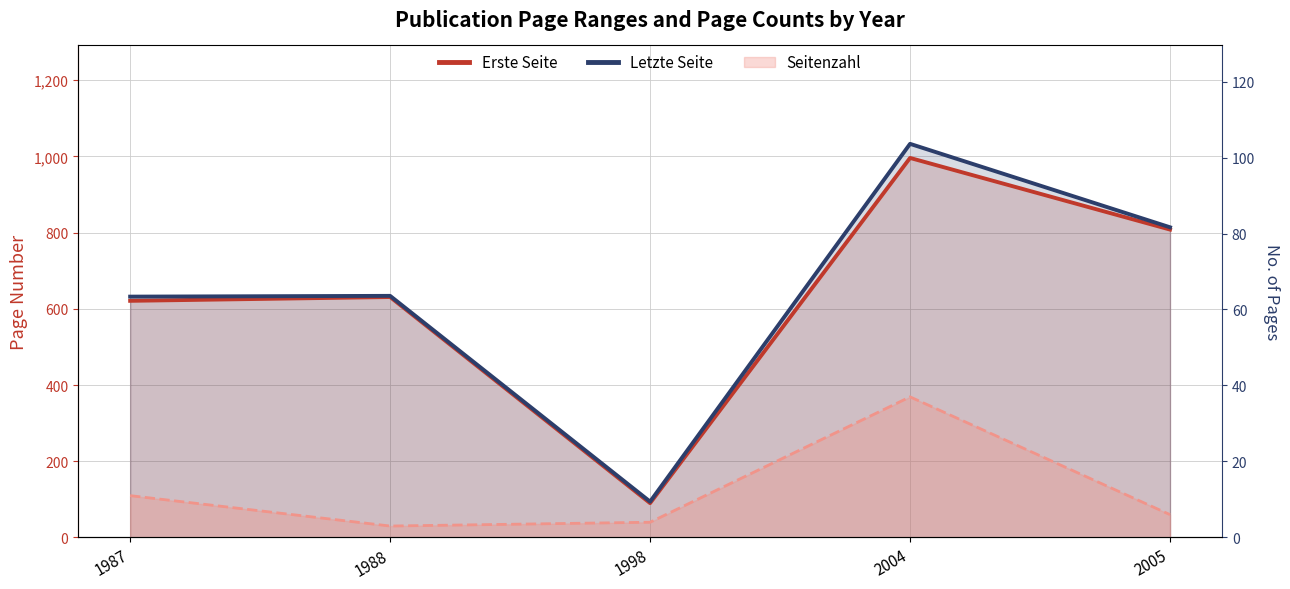

What is the value of the Letzte Seite point at the 5th from the left?

814